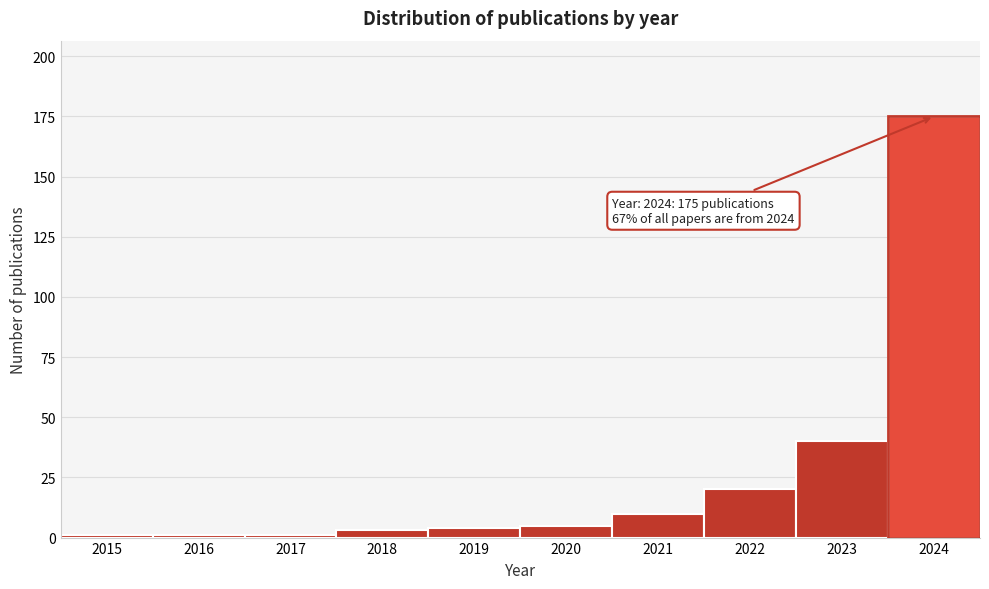

Reading left to right, transcribe all the data shown in this chart.

2015=1	2016=1	2017=1	2018=3	2019=4	2020=5	2021=10	2022=20	2023=40	2024=175